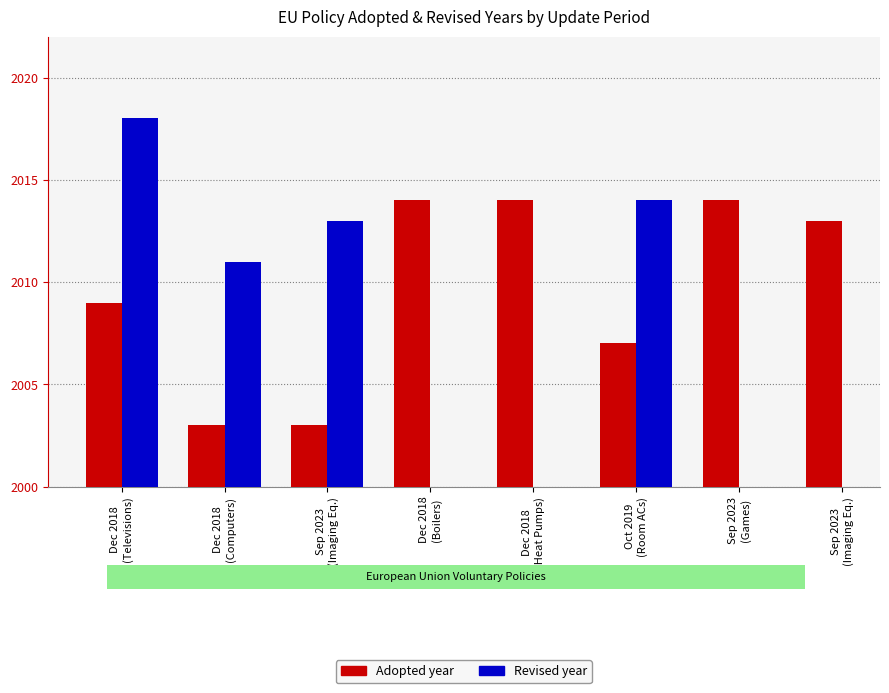

What is the difference between the maximum and minimum values in the Adopted series?

11.0